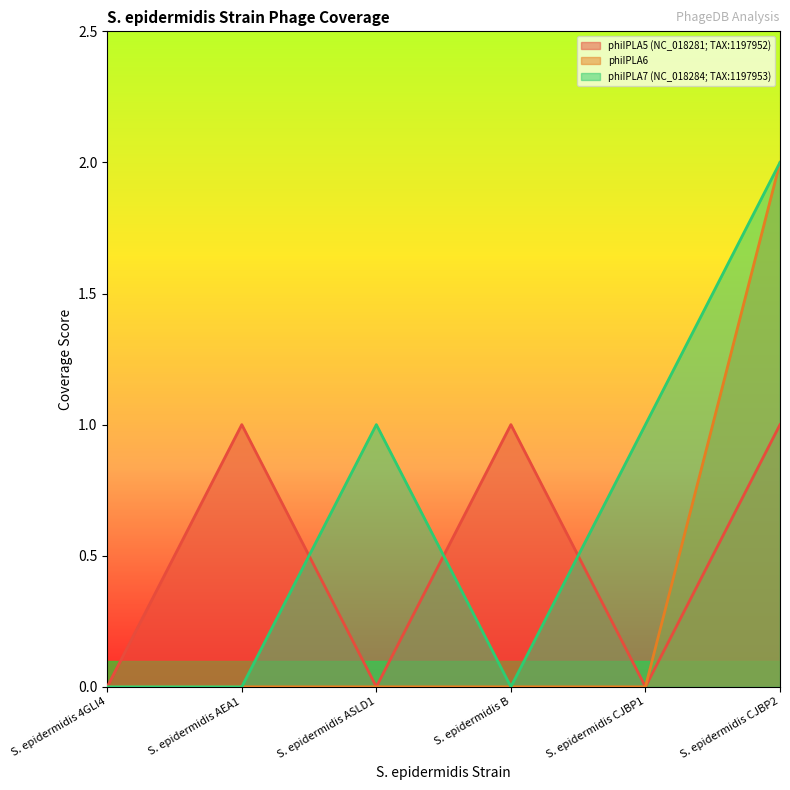

What is the label of the 5th point from the left?

S. epidermidis CJBP1